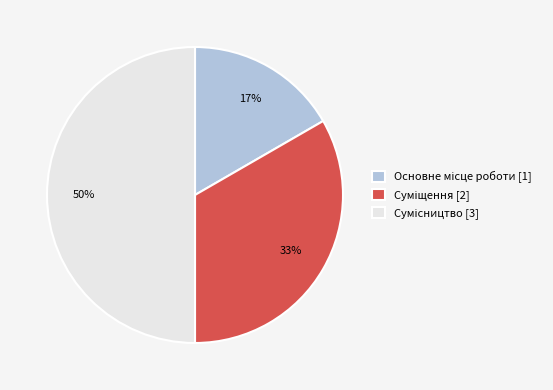

To the nearest percent, what is the average slice percentage?

33%